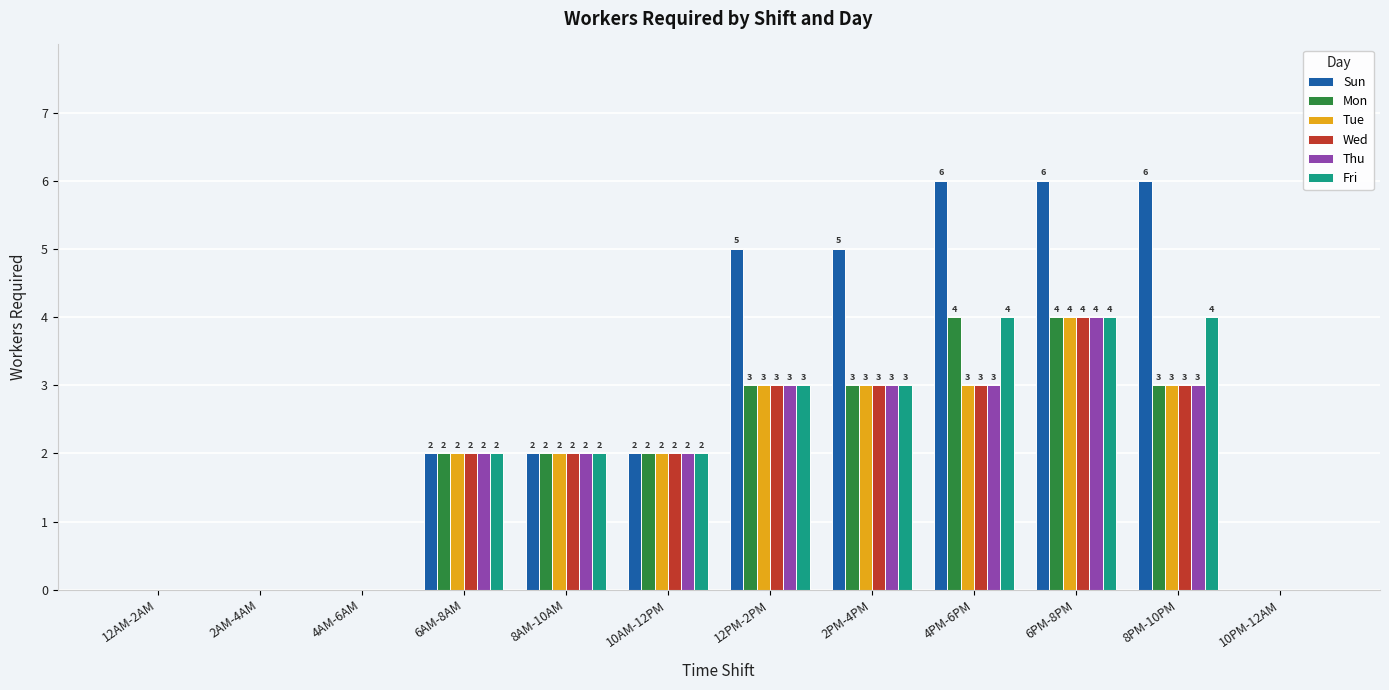

How many distinct data groups are displayed?

6